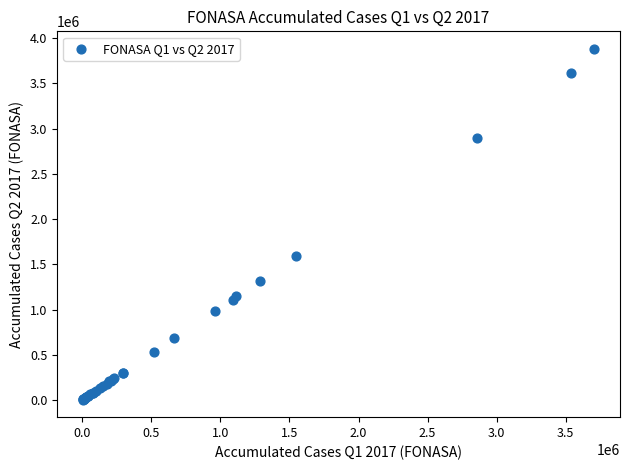

What Y value in the scatter plot is closest to 1942179?

1596129